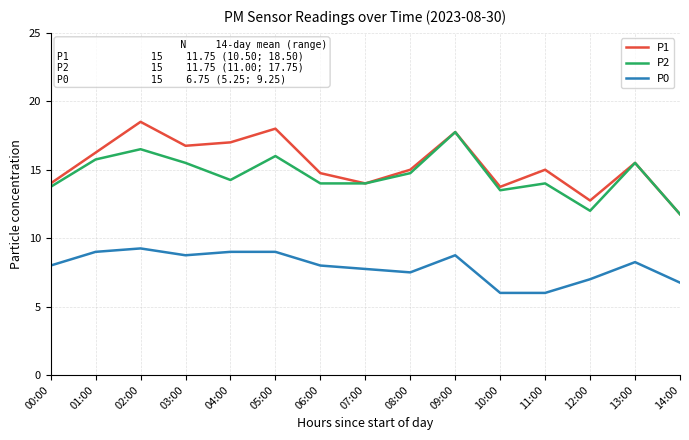

What position from the left is 07:00?

8